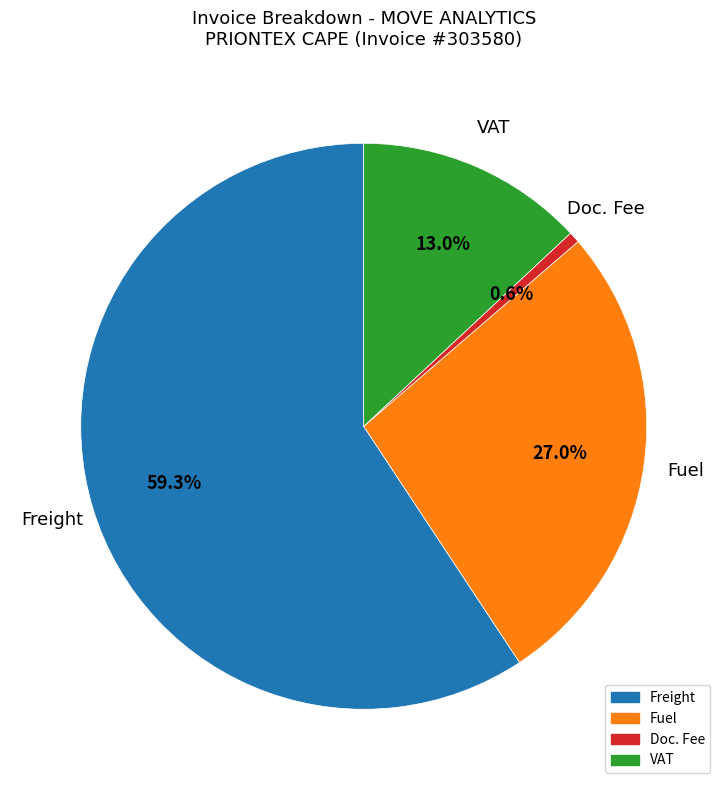

Is there any slice that represents more than half of the pie?

Yes